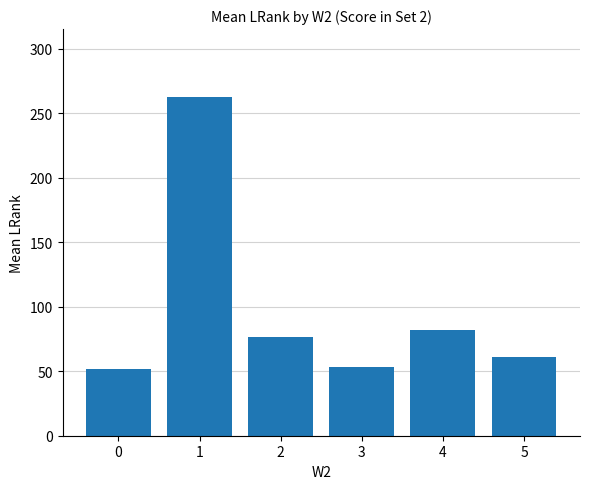

Is it true that the value at 3 is 22.8?

False